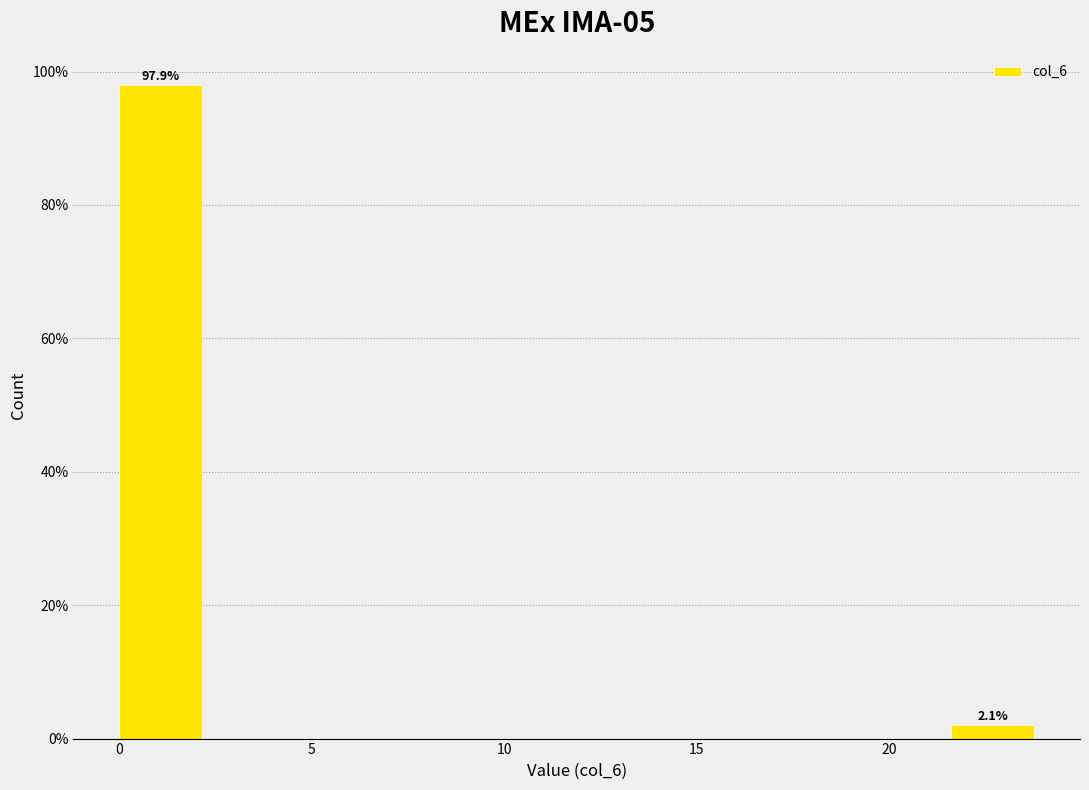

Which range on the x-axis has the tallest bar?

0.0 to 2.4